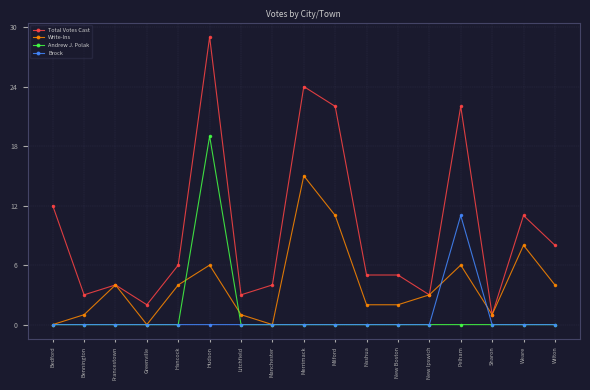

How many lines are shown in the chart?

4